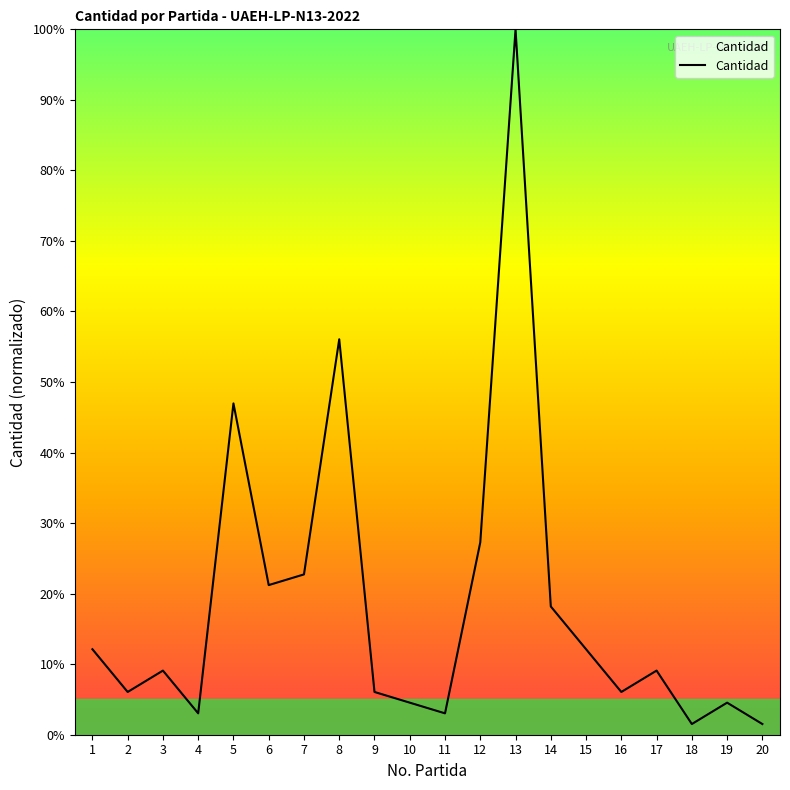

True or false: the data shows 6.1 at 9.

True